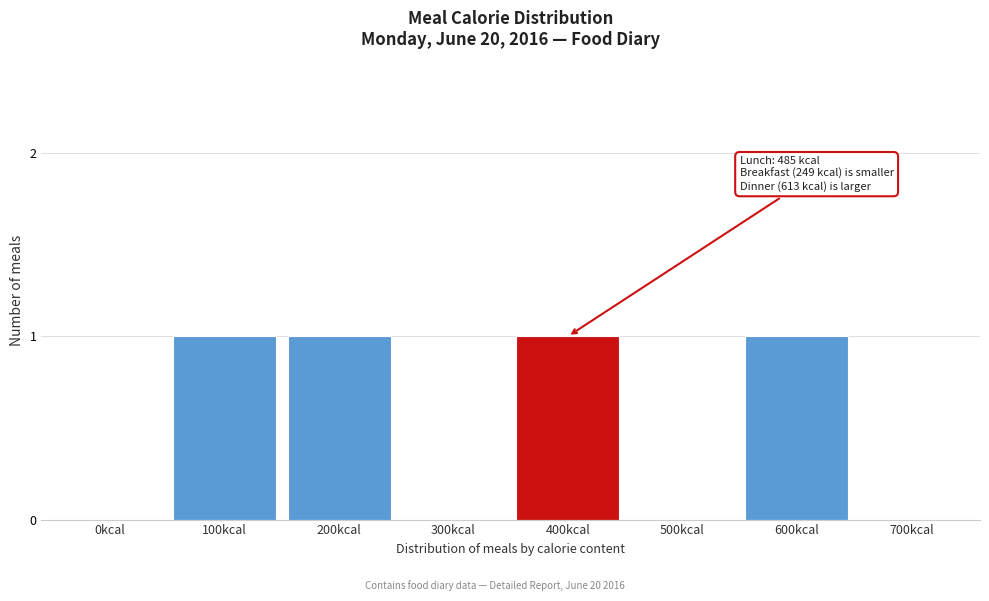

Reading left to right, what are all the values shown in this chart?

0kcal=0	100kcal=1	200kcal=1	300kcal=0	400kcal=1	500kcal=0	600kcal=1	700kcal=0